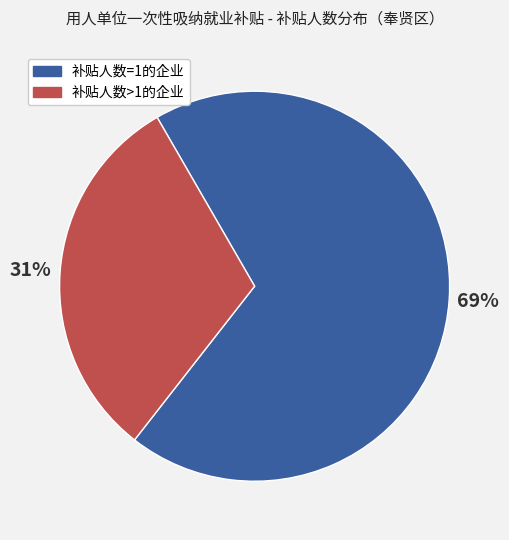

Is there any slice that represents more than half of the pie?

Yes